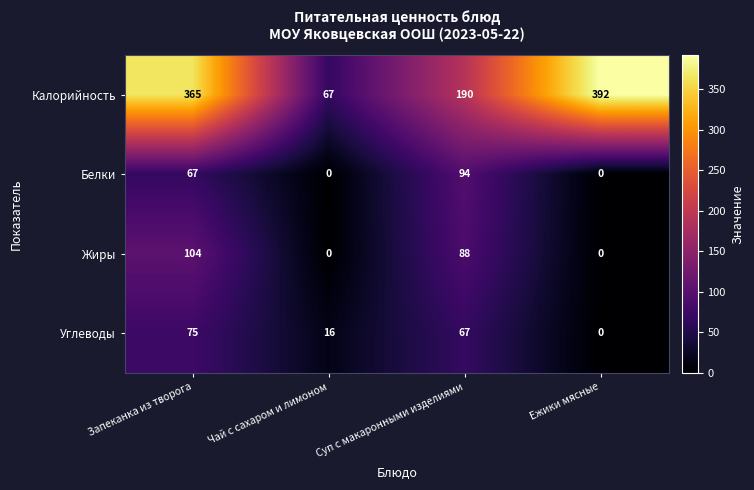

List the series in order of their peak value, highest first.

Калорийность, Жиры, Белки, Углеводы